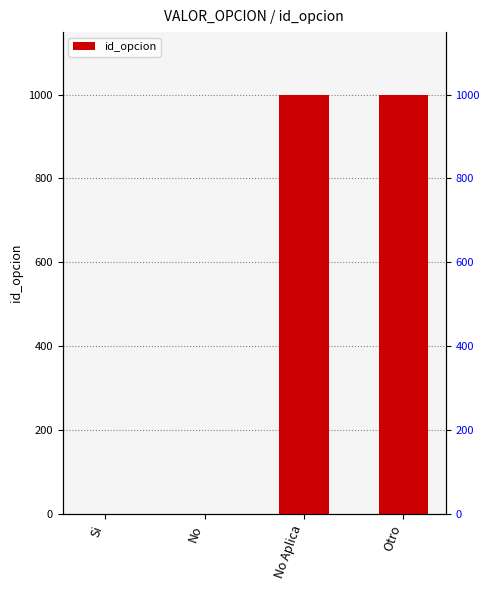

At which label is the value closest to 499?

No